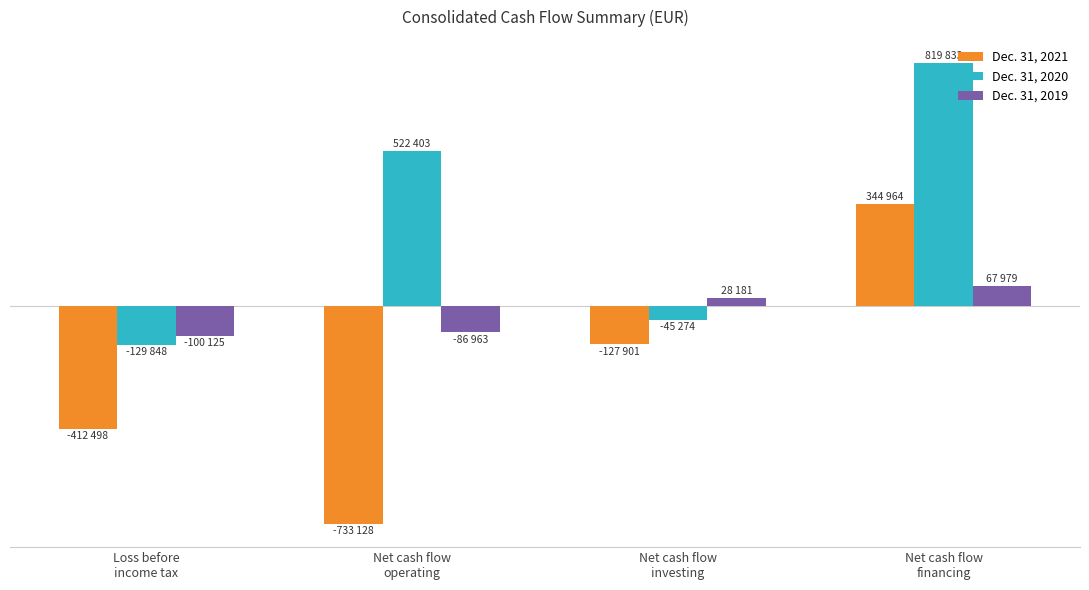

Are the bars horizontal?

No